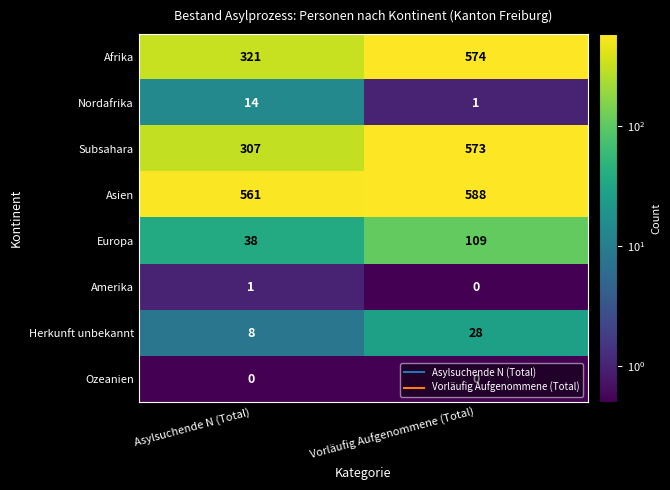

What is the sum of all Asien values?

1149